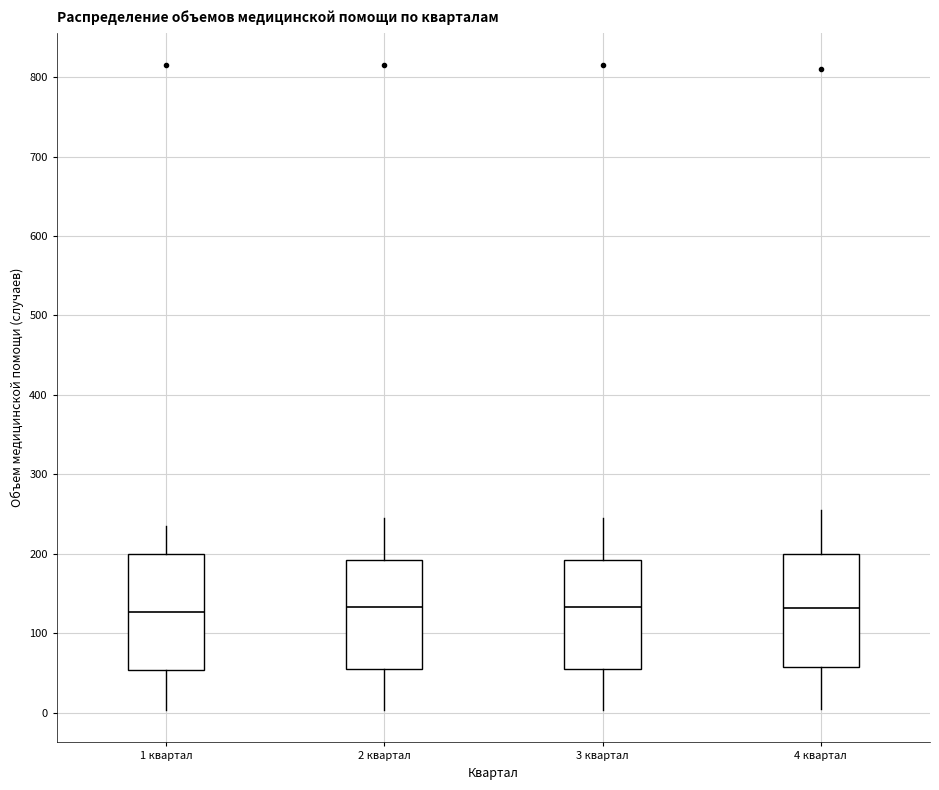

Reading left to right, read every box against the y-axis: the position of its median line, the range the box covers, and the ends of its whiskers. The values are not printed on the chart, so give them approximately, as read against the axis.

1 квартал: median 130, box 50 to 200, whiskers 0 to 240
2 квартал: median 130, box 60 to 190, whiskers 0 to 250
3 квартал: median 130, box 60 to 190, whiskers 0 to 250
4 квартал: median 130, box 60 to 200, whiskers 0 to 260